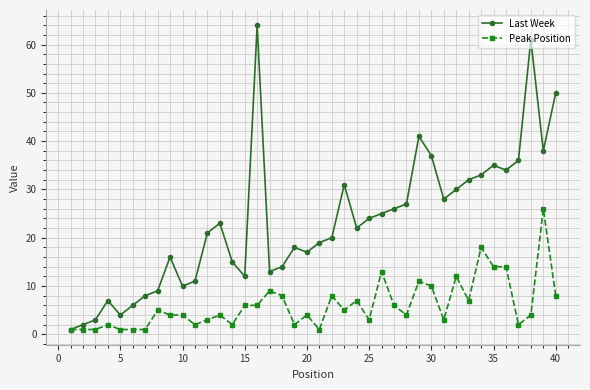

Which series has the largest range (max minus min)?

Last Week